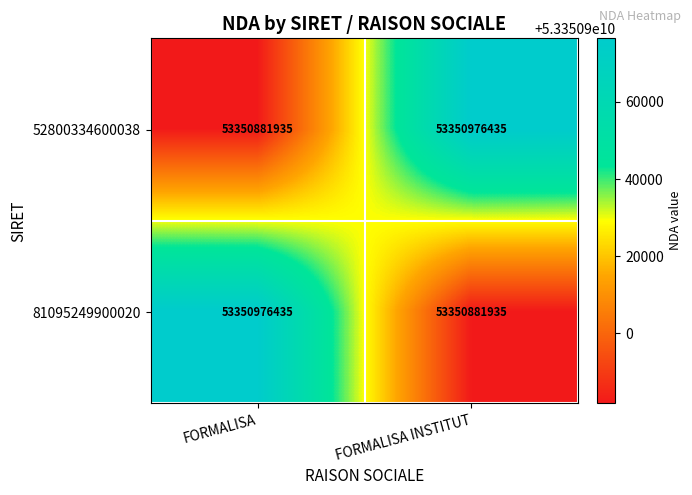

True or false: 81095249900020 has a value of 33463742616 at FORMALISA.

False